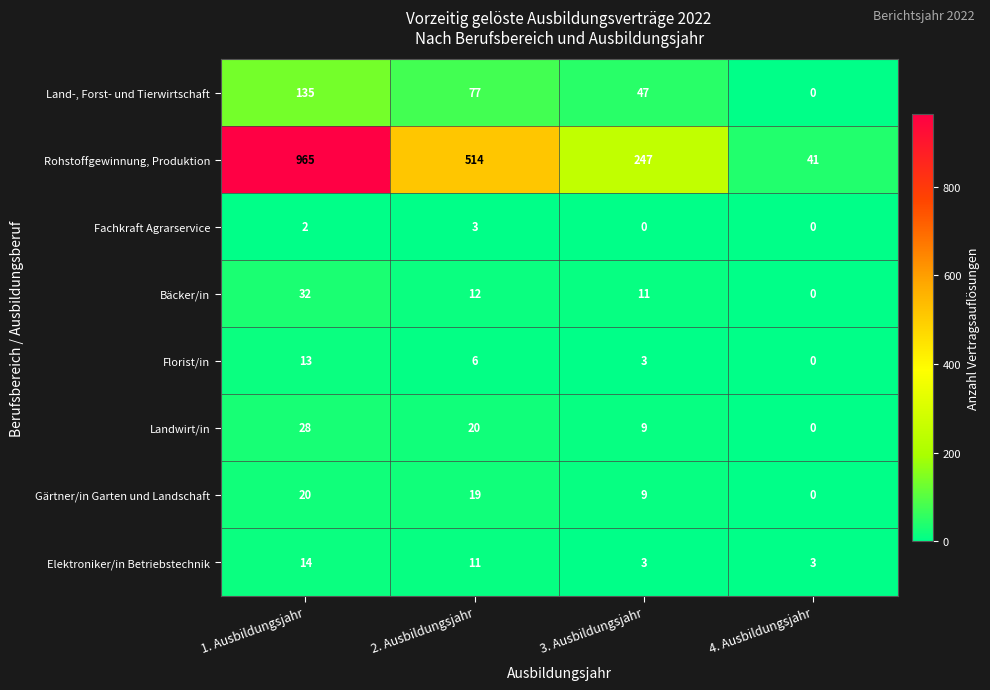

What is the maximum value shown in the chart?

965